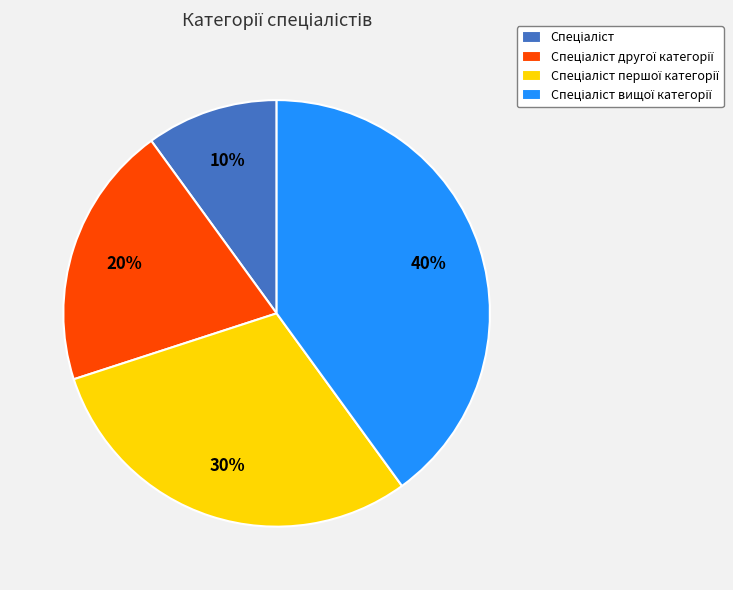

To the nearest percent, what is the difference between the largest and smallest slice percentages?

30%